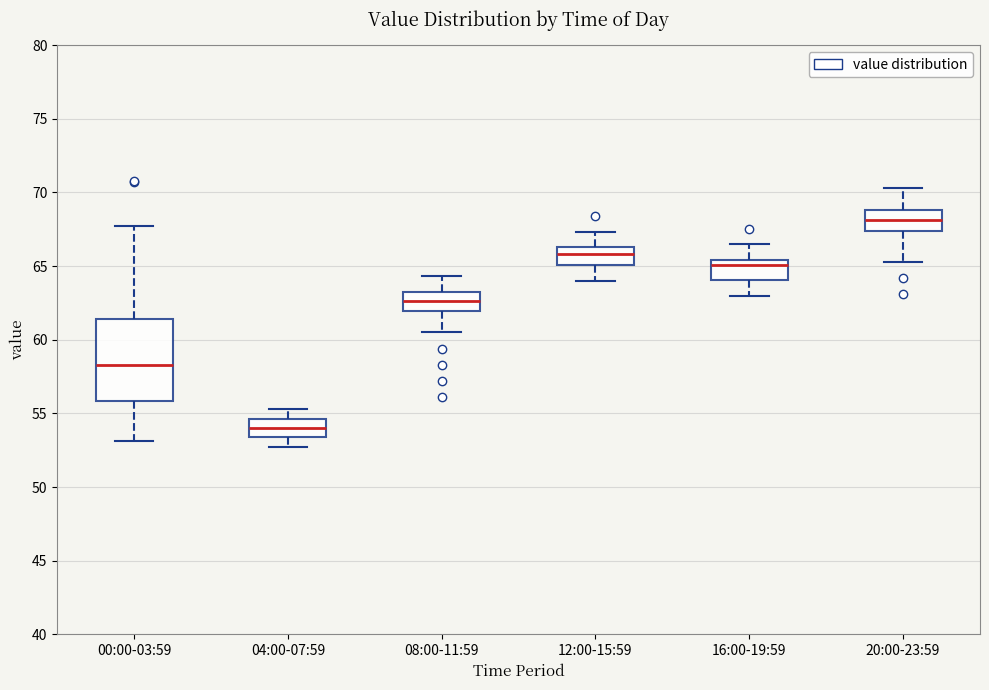

Which box is the tallest, from its lower edge to its upper edge?

00:00-03:59